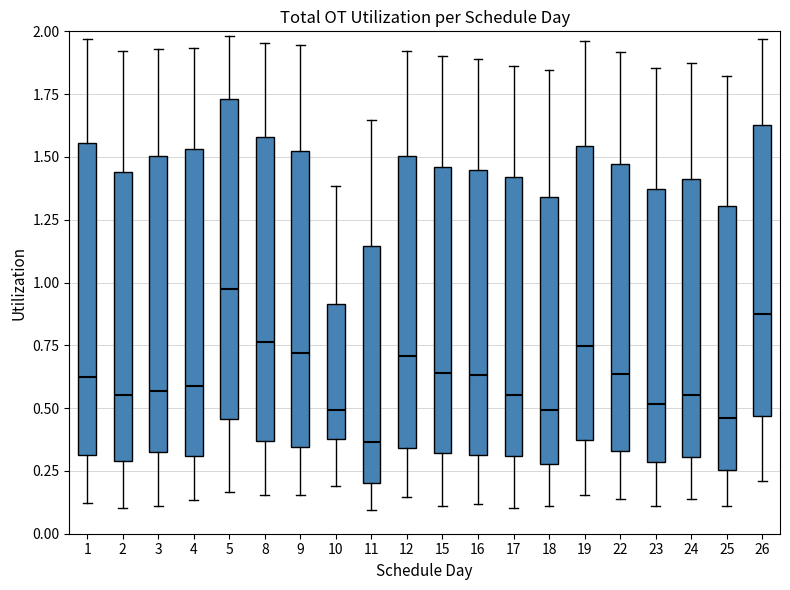

Reading left to right, transcribe this box plot: for each box, give where its median line is, the range the box spans, and where its two whiskers end, as read against the y-axis. The values are not printed on the chart, so give them approximately, as read against the axis.

1: median 0.65, box 0.30 to 1.55, whiskers 0.10 to 1.95
2: median 0.55, box 0.30 to 1.45, whiskers 0.10 to 1.90
3: median 0.55, box 0.35 to 1.50, whiskers 0.10 to 1.95
4: median 0.60, box 0.30 to 1.55, whiskers 0.15 to 1.95
5: median 0.95, box 0.45 to 1.75, whiskers 0.15 to 2.00
8: median 0.75, box 0.35 to 1.60, whiskers 0.15 to 1.95
9: median 0.70, box 0.35 to 1.50, whiskers 0.15 to 1.95
10: median 0.50, box 0.40 to 0.90, whiskers 0.20 to 1.40
11: median 0.35, box 0.20 to 1.15, whiskers 0.10 to 1.65
12: median 0.70, box 0.35 to 1.50, whiskers 0.15 to 1.90
15: median 0.65, box 0.30 to 1.45, whiskers 0.10 to 1.90
16: median 0.65, box 0.30 to 1.45, whiskers 0.10 to 1.90
17: median 0.55, box 0.30 to 1.40, whiskers 0.10 to 1.85
18: median 0.50, box 0.30 to 1.35, whiskers 0.10 to 1.85
19: median 0.75, box 0.35 to 1.55, whiskers 0.15 to 1.95
22: median 0.65, box 0.35 to 1.45, whiskers 0.15 to 1.90
23: median 0.50, box 0.30 to 1.35, whiskers 0.10 to 1.85
24: median 0.55, box 0.30 to 1.40, whiskers 0.15 to 1.90
25: median 0.45, box 0.25 to 1.30, whiskers 0.10 to 1.80
26: median 0.90, box 0.45 to 1.65, whiskers 0.20 to 1.95